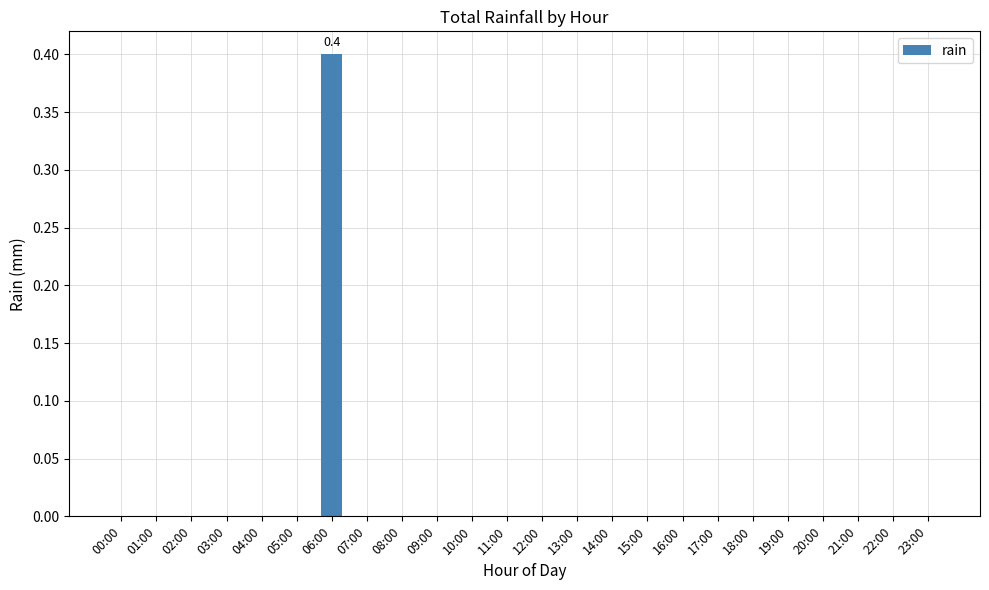

Count the number of data series in this chart.

1